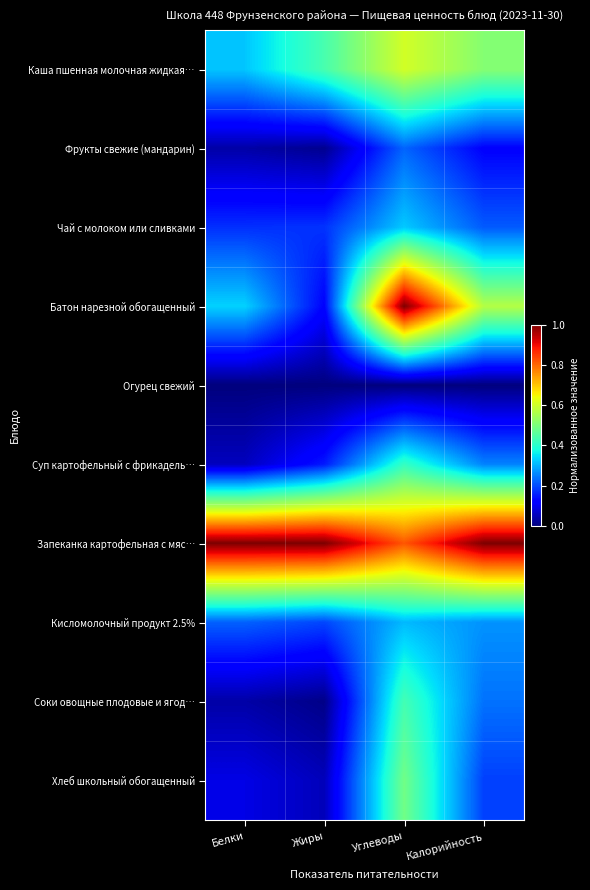

What is the total value across all series at Углеводы?

4.6